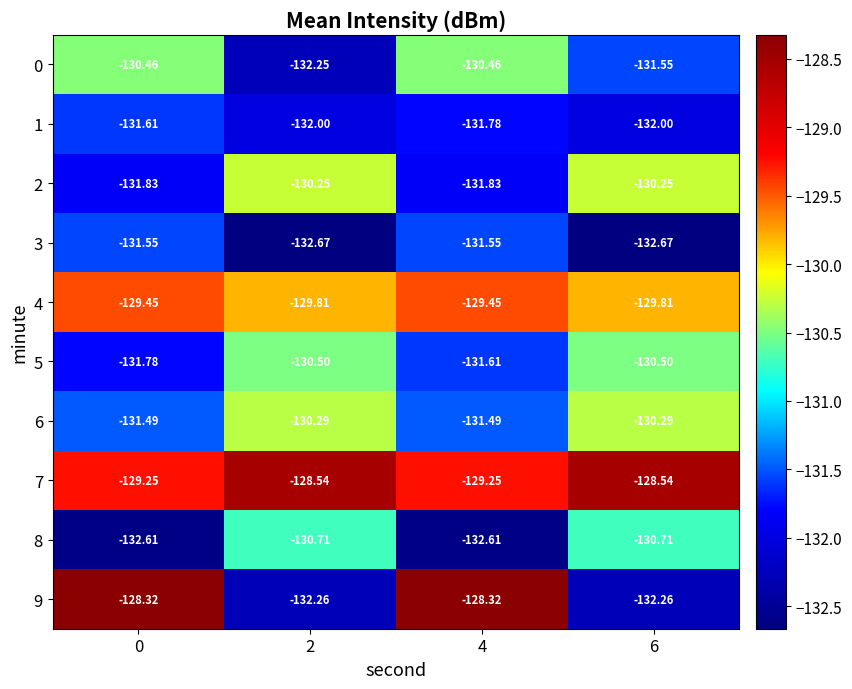

At how many categories does at least one series exceed -131?

4